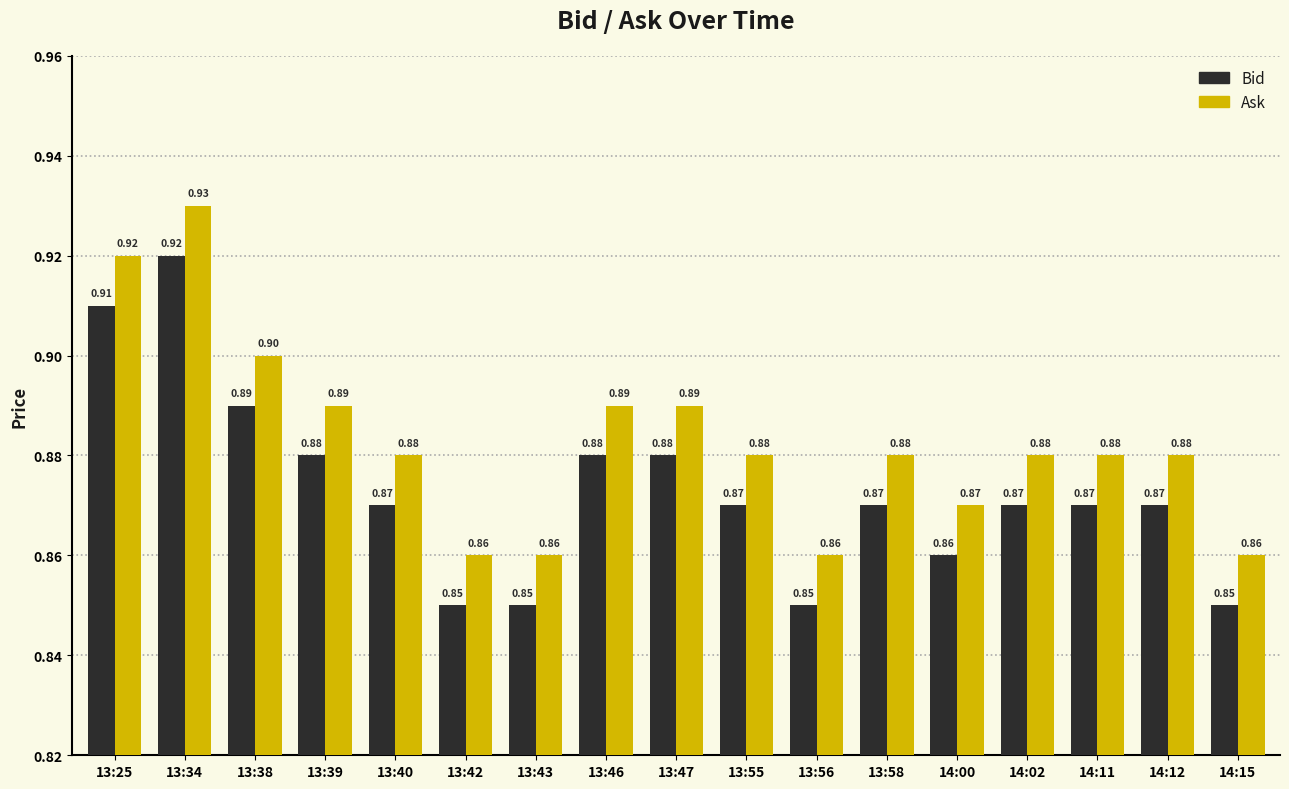

At how many categories does at least one series exceed 0?

17